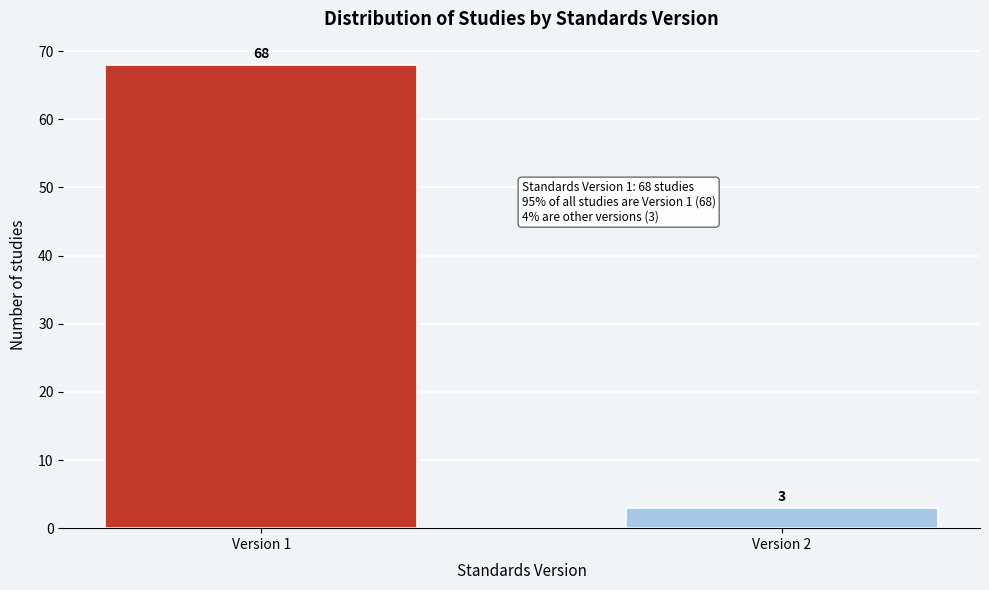

Reading left to right, transcribe all the data shown in this chart.

Version 1=68	Version 2=3